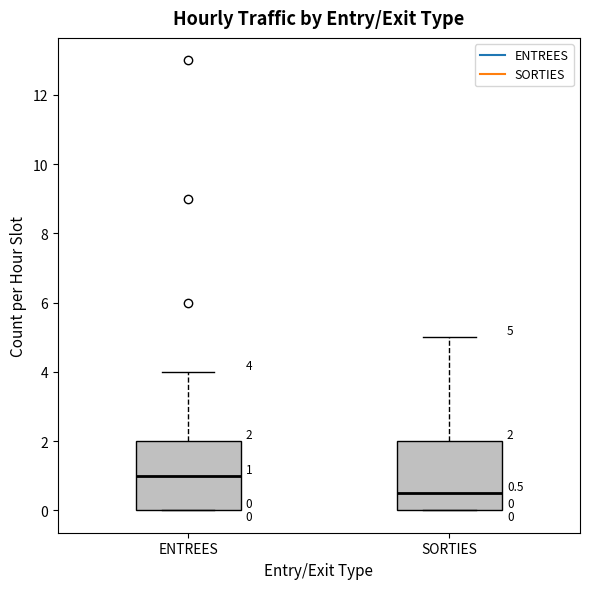

Which box has the highest median line?

ENTREES